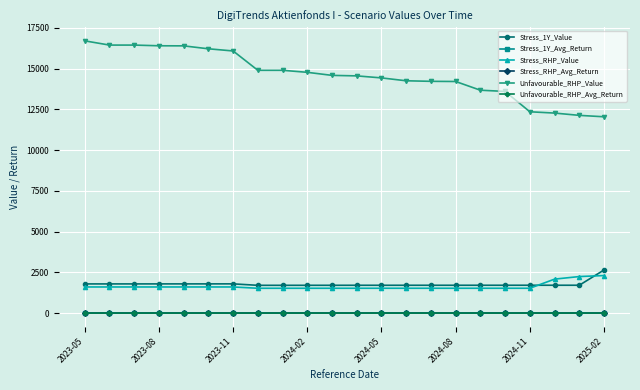

Which series has the largest range (max minus min)?

Unfavourable_RHP_Value